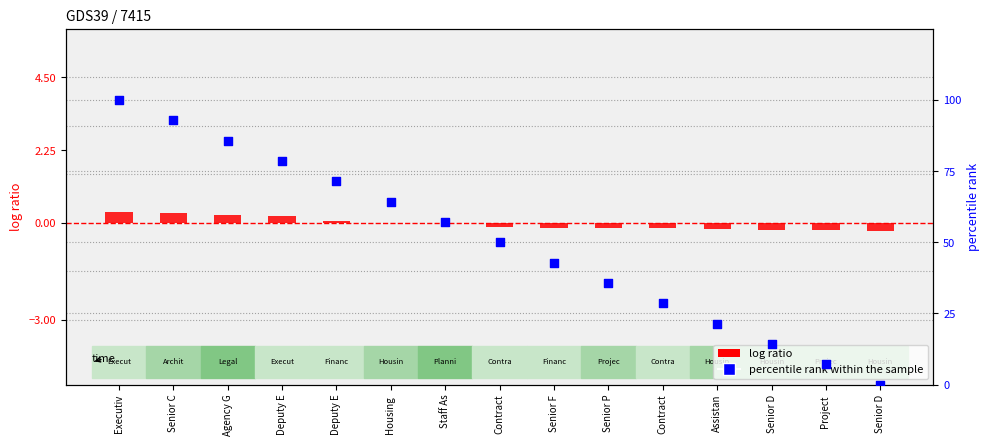

What are all the series names shown in the legend?

log ratio, percentile rank within the sample